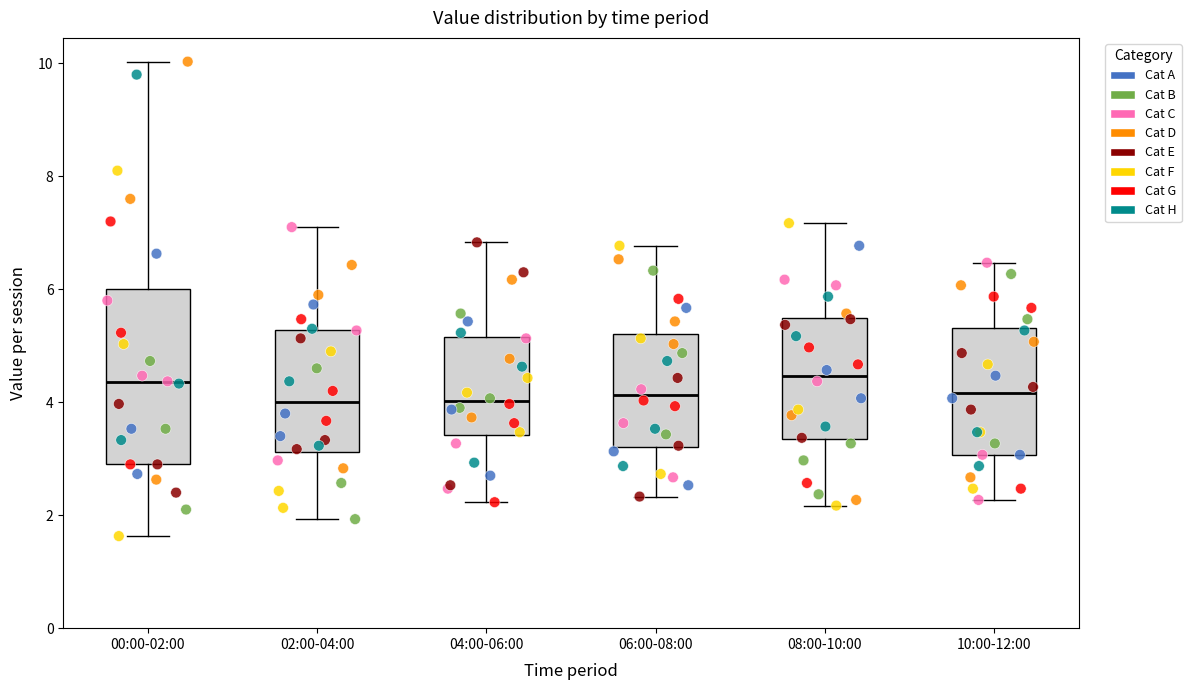

Which box is the tallest, from its lower edge to its upper edge?

00:00-02:00